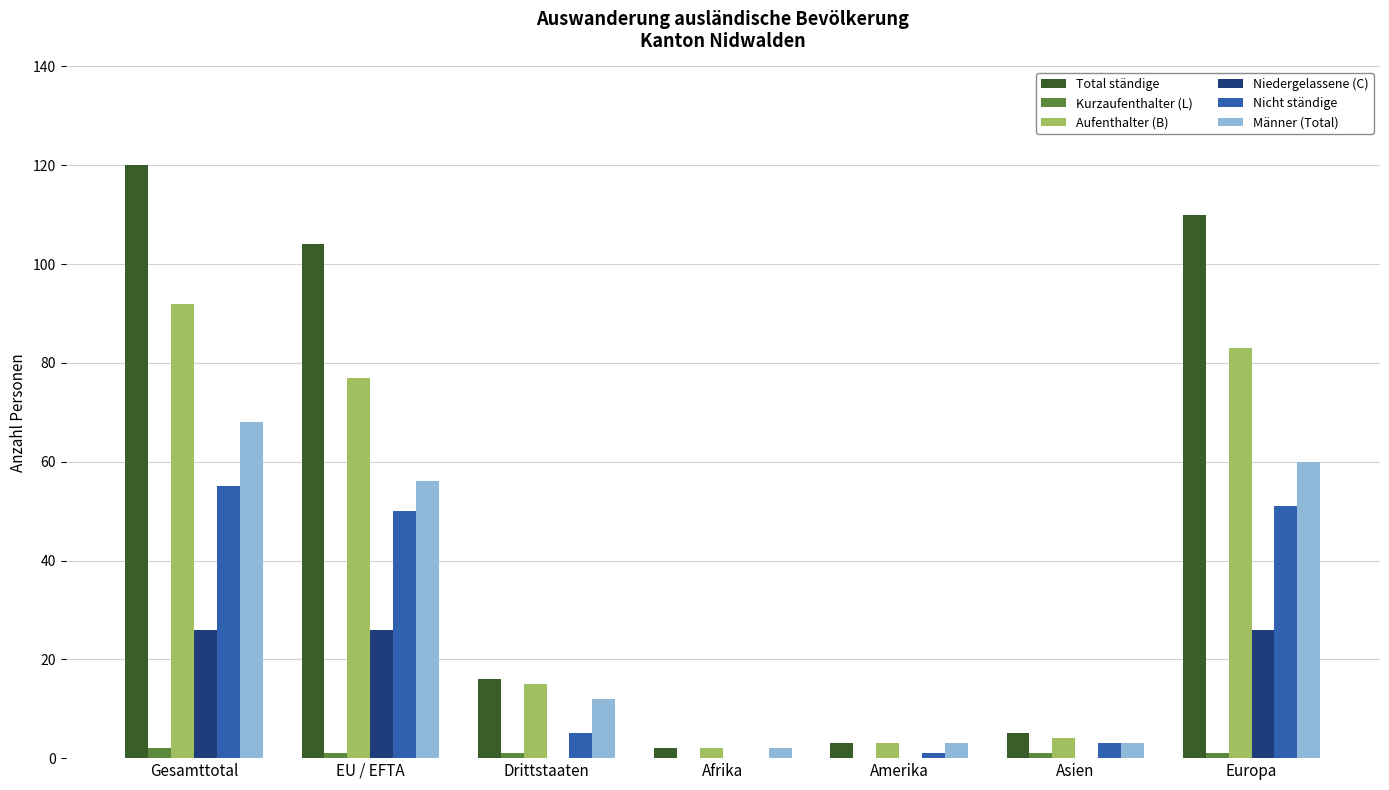

Reading left to right, extract all data points from this chart.

Total ständige: Gesamttotal=120	EU / EFTA=104	Drittstaaten=16	Afrika=2	Amerika=3	Asien=5	Europa=110
Kurzaufenthalter (L): Gesamttotal=2	EU / EFTA=1	Drittstaaten=1	Afrika=0	Amerika=0	Asien=1	Europa=1
Aufenthalter (B): Gesamttotal=92	EU / EFTA=77	Drittstaaten=15	Afrika=2	Amerika=3	Asien=4	Europa=83
Niedergelassene (C): Gesamttotal=26	EU / EFTA=26	Drittstaaten=0	Afrika=0	Amerika=0	Asien=0	Europa=26
Nicht ständige: Gesamttotal=55	EU / EFTA=50	Drittstaaten=5	Afrika=0	Amerika=1	Asien=3	Europa=51
Männer (Total): Gesamttotal=68	EU / EFTA=56	Drittstaaten=12	Afrika=2	Amerika=3	Asien=3	Europa=60